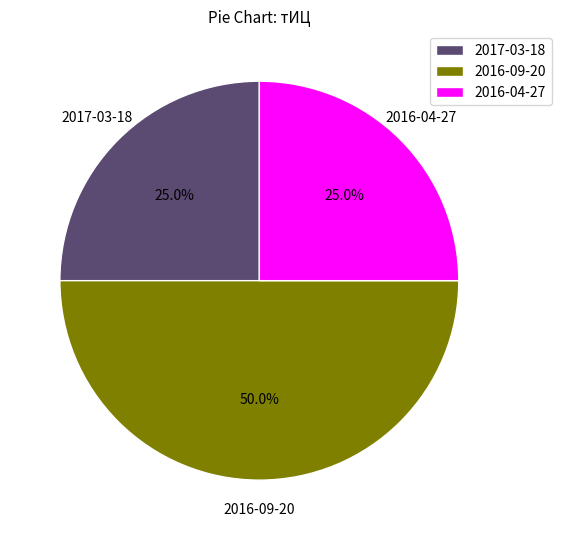

Is the sum of 2017-03-18 and 2016-09-20 greater than half?

Yes